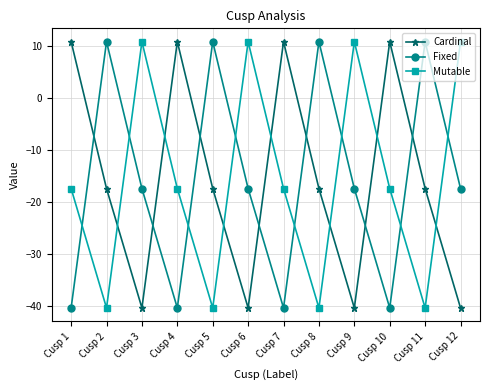

What is the difference between the highest and lowest values at Cusp 1?

51.3